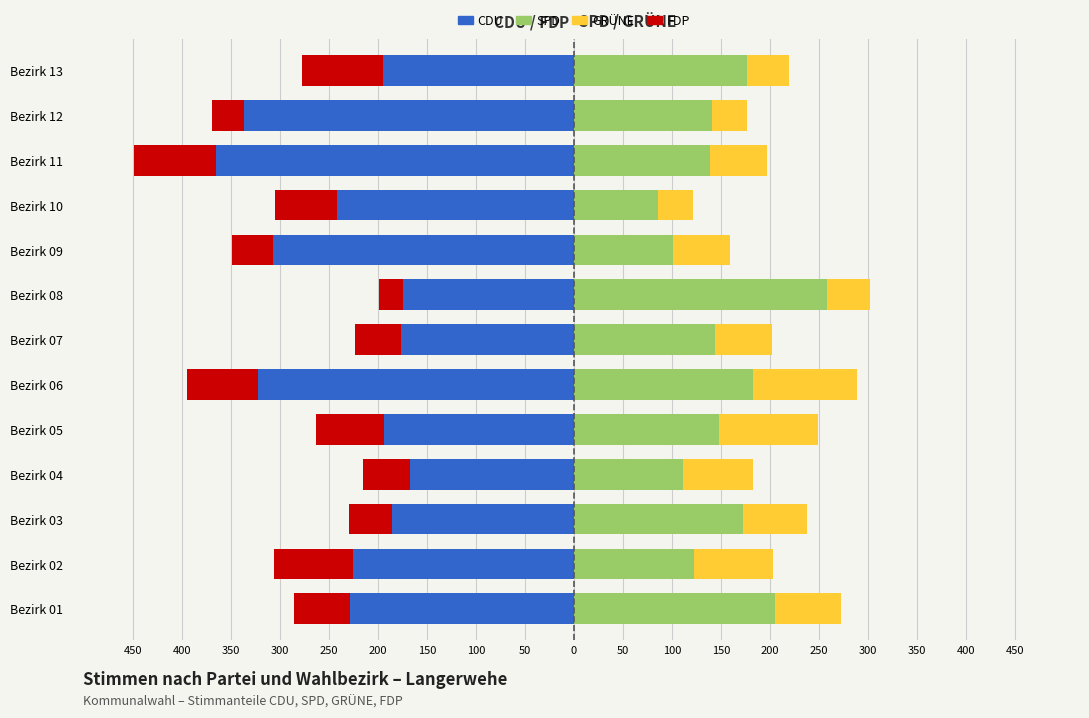

How many values in the CDU series are below -225?

6